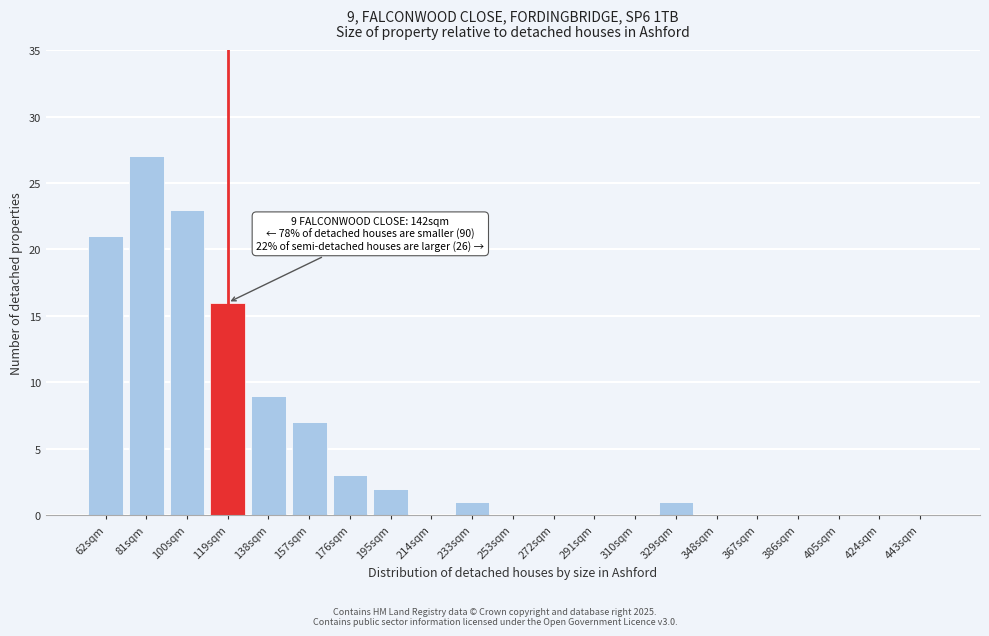

Reading left to right, list all the values displayed in this chart.

62sqm=21	81sqm=27	100sqm=23	119sqm=16	138sqm=9	157sqm=7	176sqm=3	195sqm=2	214sqm=0	233sqm=1	253sqm=0	272sqm=0	291sqm=0	310sqm=0	329sqm=1	348sqm=0	367sqm=0	386sqm=0	405sqm=0	424sqm=0	443sqm=0